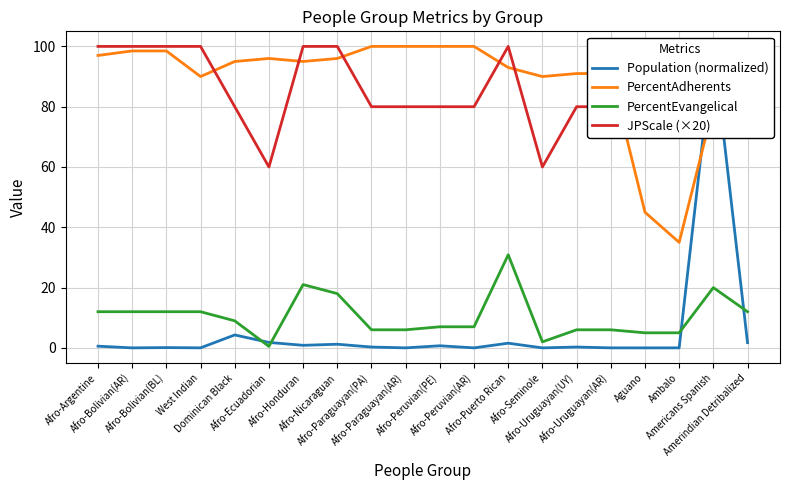

What is the difference between the maximum and minimum values in the PercentAdherents series?

65.0